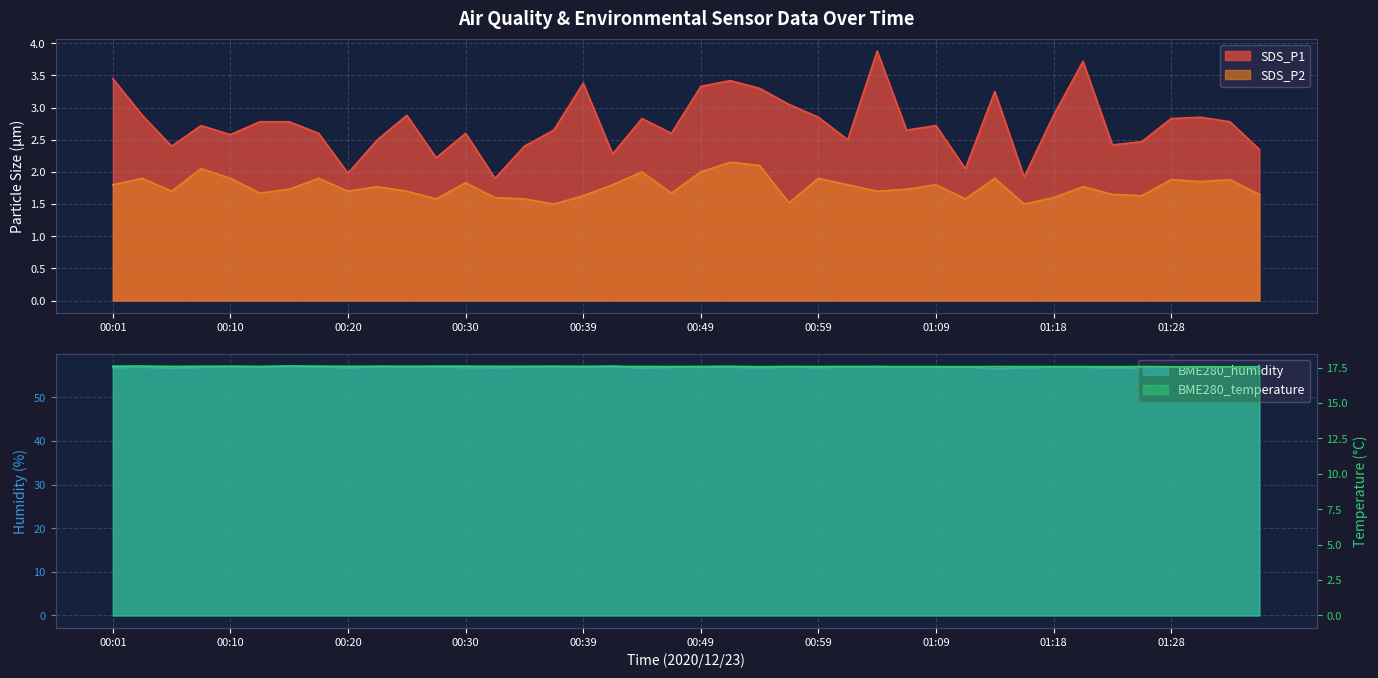

Reading right to left, what are all the values shown in this chart?

SDS_P1: 2.4	2.8	2.9	2.8	2.5	2.4	3.7	2.9	1.9	3.2	2.0	2.7	2.6	3.9	2.5	2.9	3.0	3.3	3.4	3.3	2.6	2.8	2.3	3.4	2.6	2.4	1.9	2.6	2.2	2.9	2.5	2.0	2.6	2.8	2.8	2.6	2.7	2.4	2.9	3.5
SDS_P2: 1.6	1.9	1.9	1.9	1.6	1.6	1.8	1.6	1.5	1.9	1.6	1.8	1.7	1.7	1.8	1.9	1.5	2.1	2.1	2.0	1.7	2.0	1.8	1.6	1.5	1.6	1.6	1.8	1.6	1.7	1.8	1.7	1.9	1.7	1.7	1.9	2.0	1.7	1.9	1.8
BME280_humidity: 56.9	56.8	56.7	56.8	56.6	56.7	56.9	56.9	56.8	56.5	57.0	56.9	56.9	57.0	56.9	56.8	56.9	56.8	56.9	56.9	56.9	56.6	57.1	56.9	57.0	56.9	56.8	56.8	56.9	57.0	57.0	56.7	57.0	57.1	57.0	57.0	56.9	56.6	56.9	56.8
BME280_temperature: 17.6	17.6	17.6	17.6	17.6	17.6	17.6	17.6	17.6	17.6	17.6	17.6	17.6	17.6	17.6	17.6	17.6	17.6	17.6	17.6	17.6	17.6	17.6	17.6	17.6	17.6	17.6	17.6	17.6	17.6	17.6	17.6	17.6	17.6	17.6	17.6	17.6	17.6	17.6	17.6